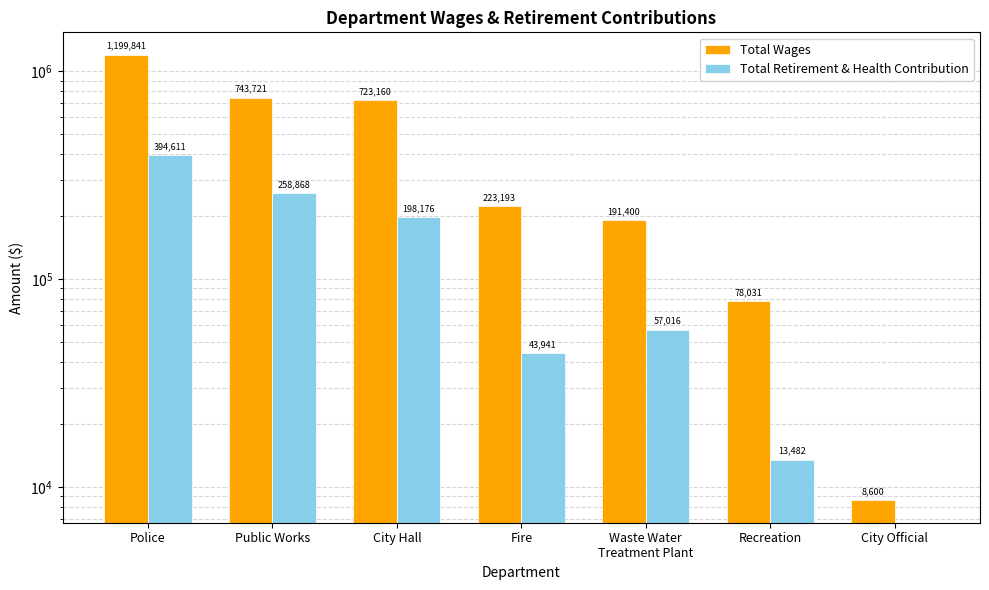

List the series in order of their peak value, highest first.

Total Wages, Total Retirement & Health Contribution